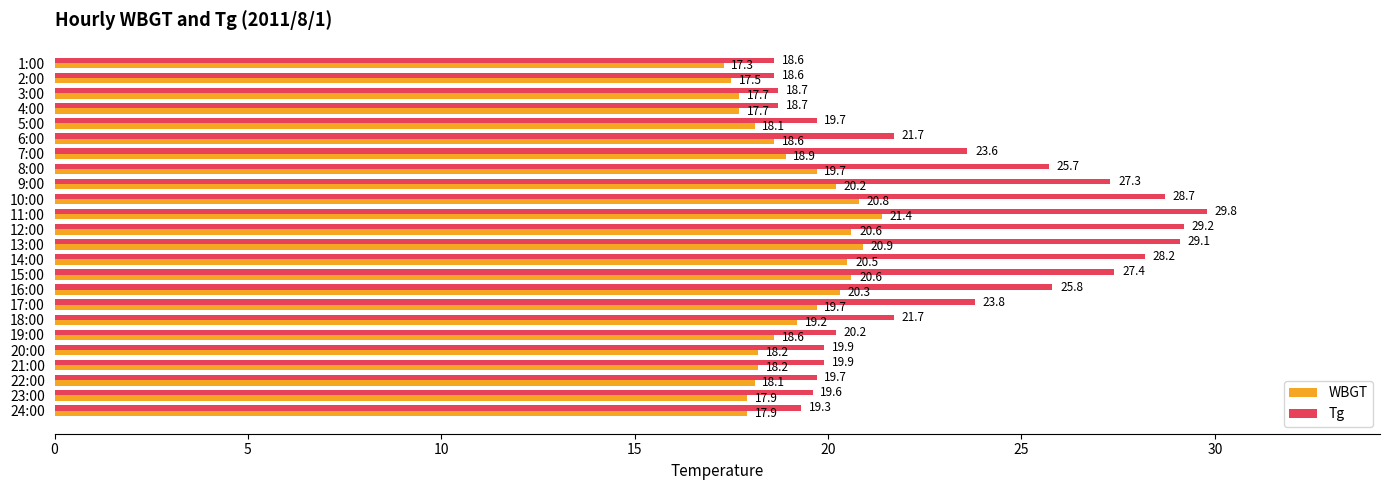

How many data points does each series have?

24